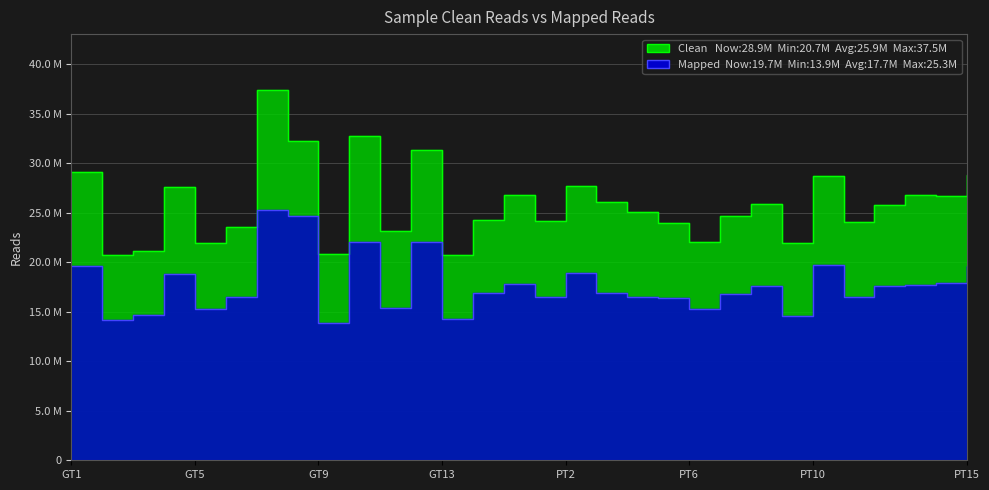

True or false: Clean Reads and Mapped Reads intersect in this chart.

False